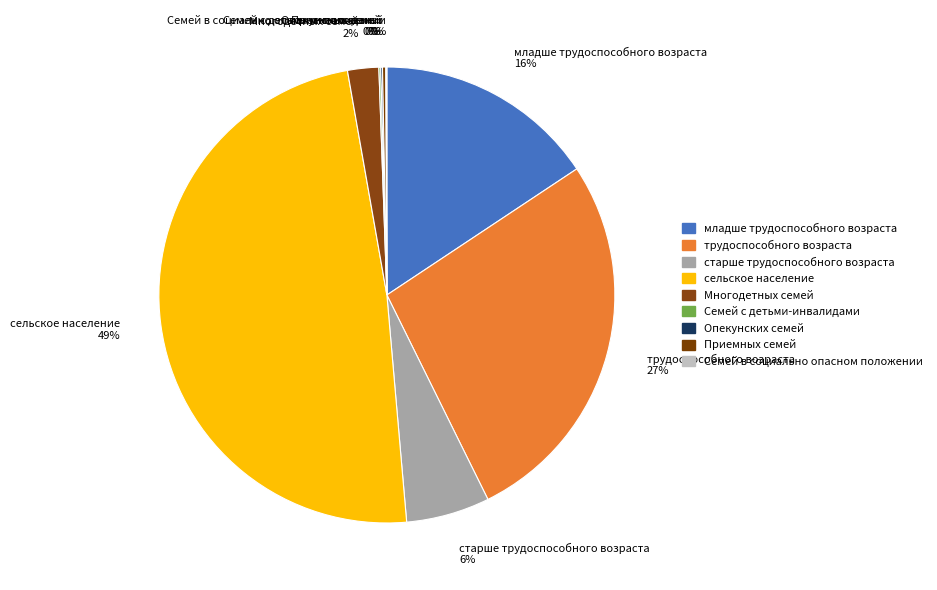

To the nearest percent, what is the difference between the largest and smallest slice percentages?

49%